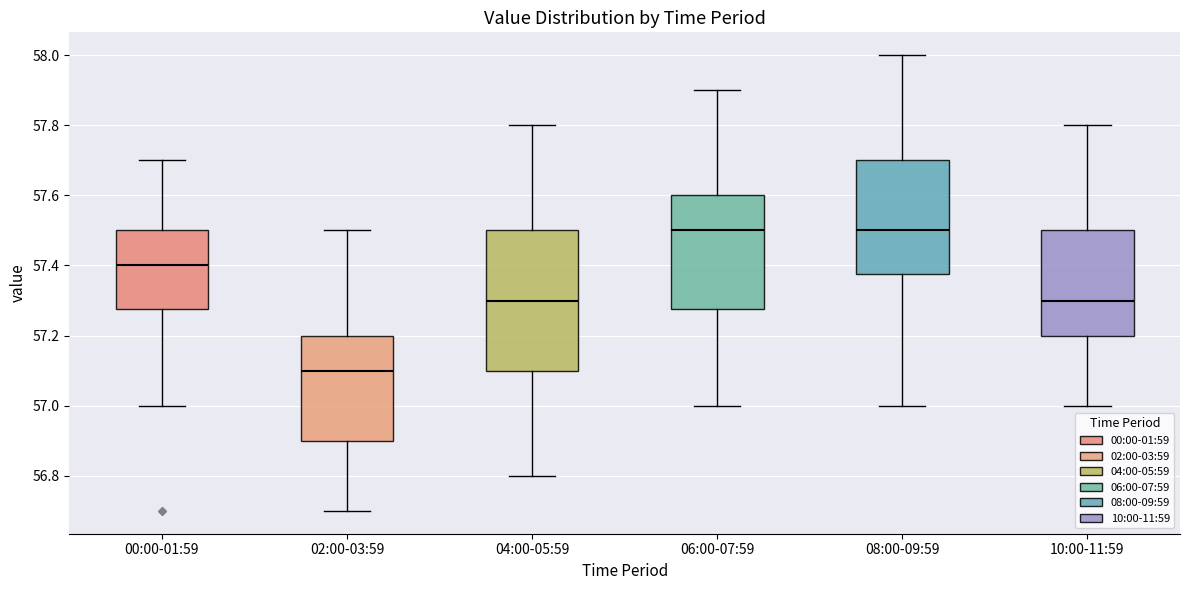

Which box is the tallest, from its lower edge to its upper edge?

04:00-05:59